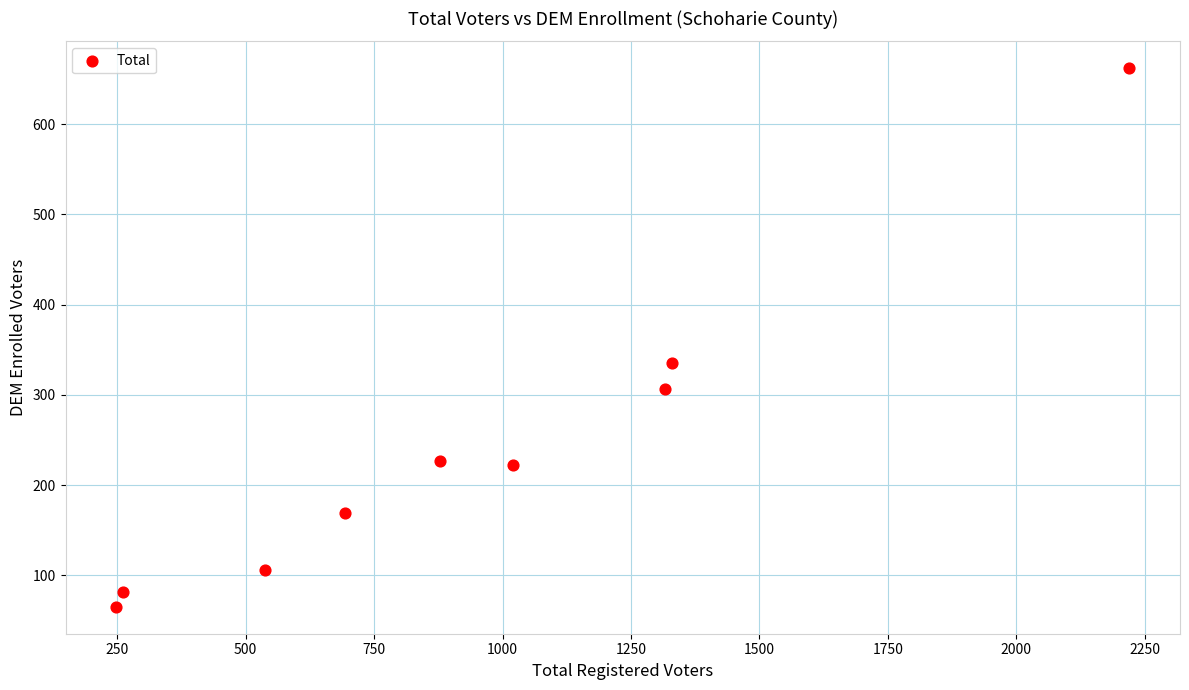

What Y value in the scatter plot is closest to 363?

335